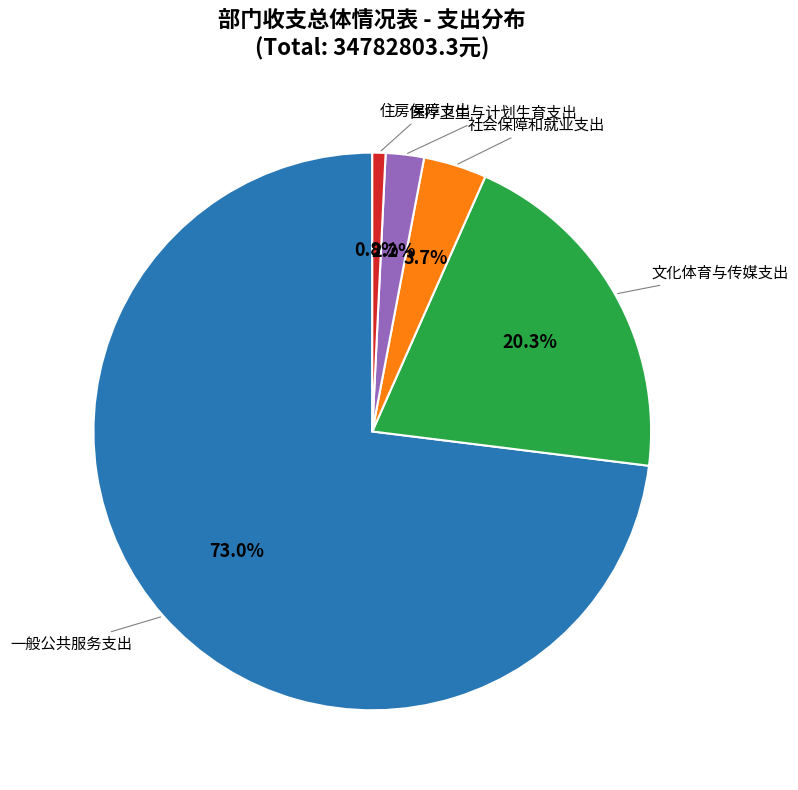

To the nearest percent, what portion does 社会保障和就业支出 represent?

4%